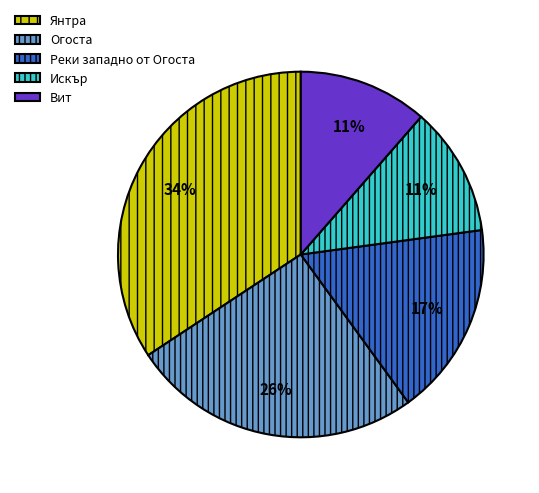

Combined, do Вит and Огоста account for over 50%?

No